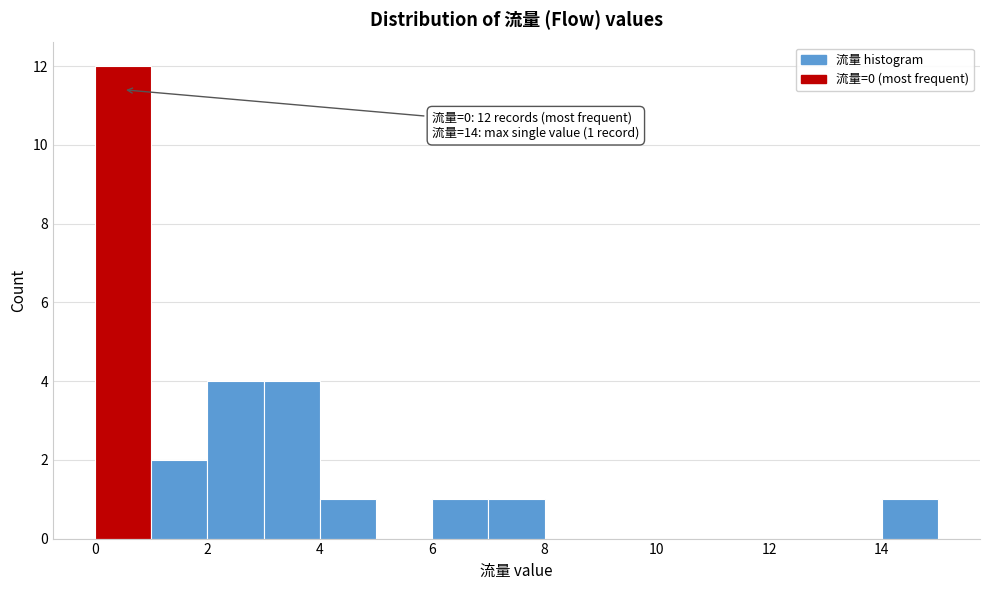

Over which range of the x-axis is the bar tallest?

0 to 1